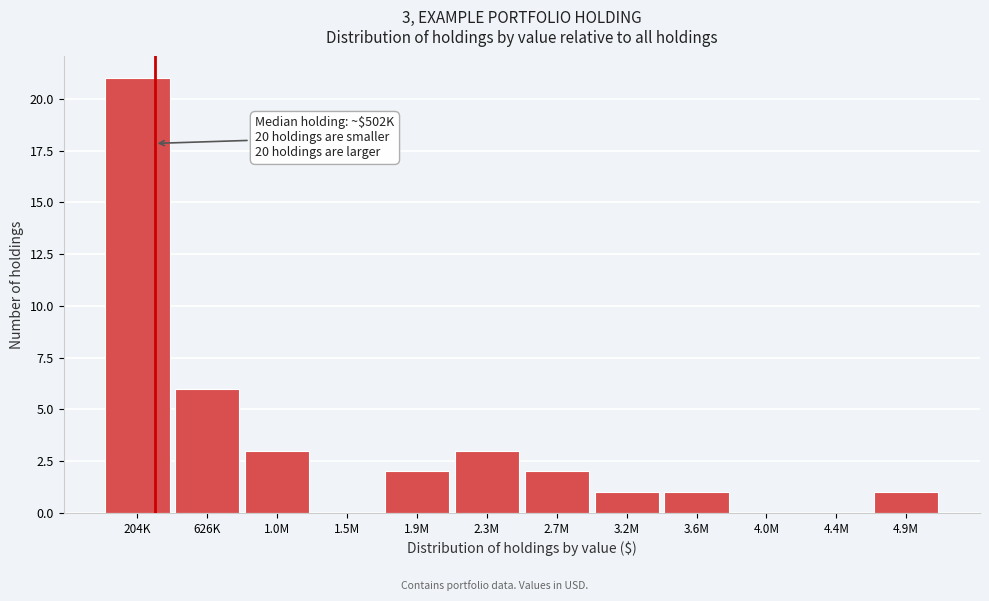

Reading left to right, transcribe all the data shown in this chart.

204K=21	626K=6	1.0M=3	1.5M=0	1.9M=2	2.3M=3	2.7M=2	3.2M=1	3.6M=1	4.0M=0	4.4M=0	4.9M=1